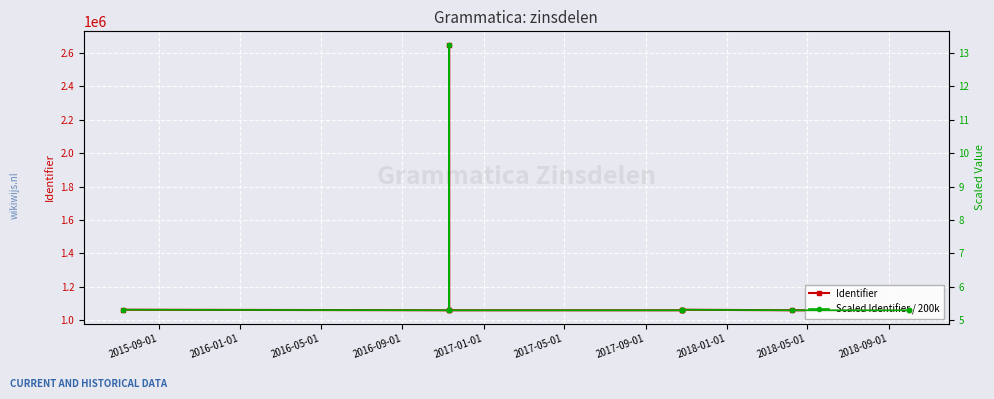

The Identifier series shows 1058891.0 at 2016-09-01. True or false?

True